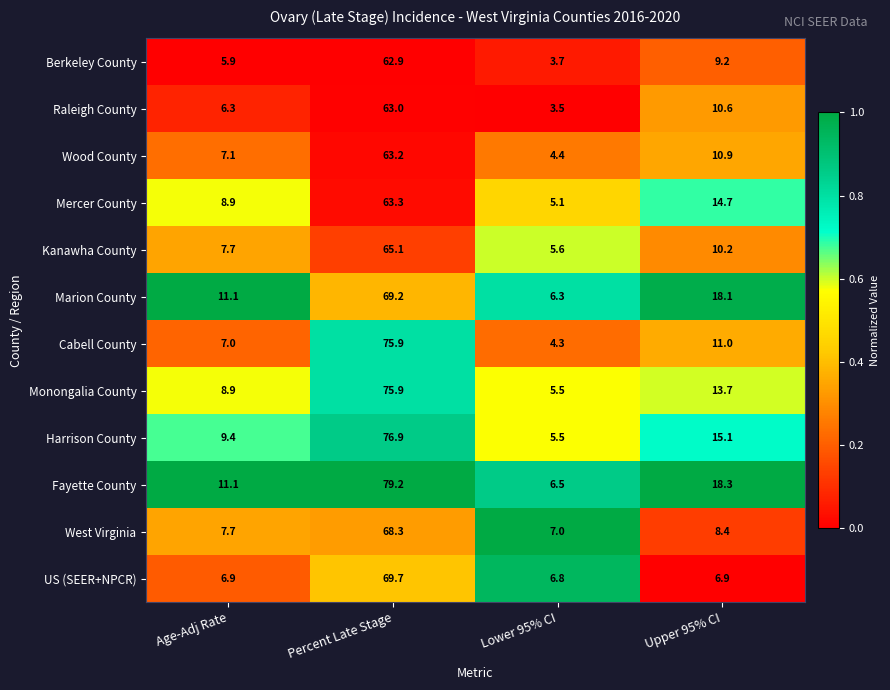

What is the spread (max minus min) of values at Lower 95% CI?

3.5